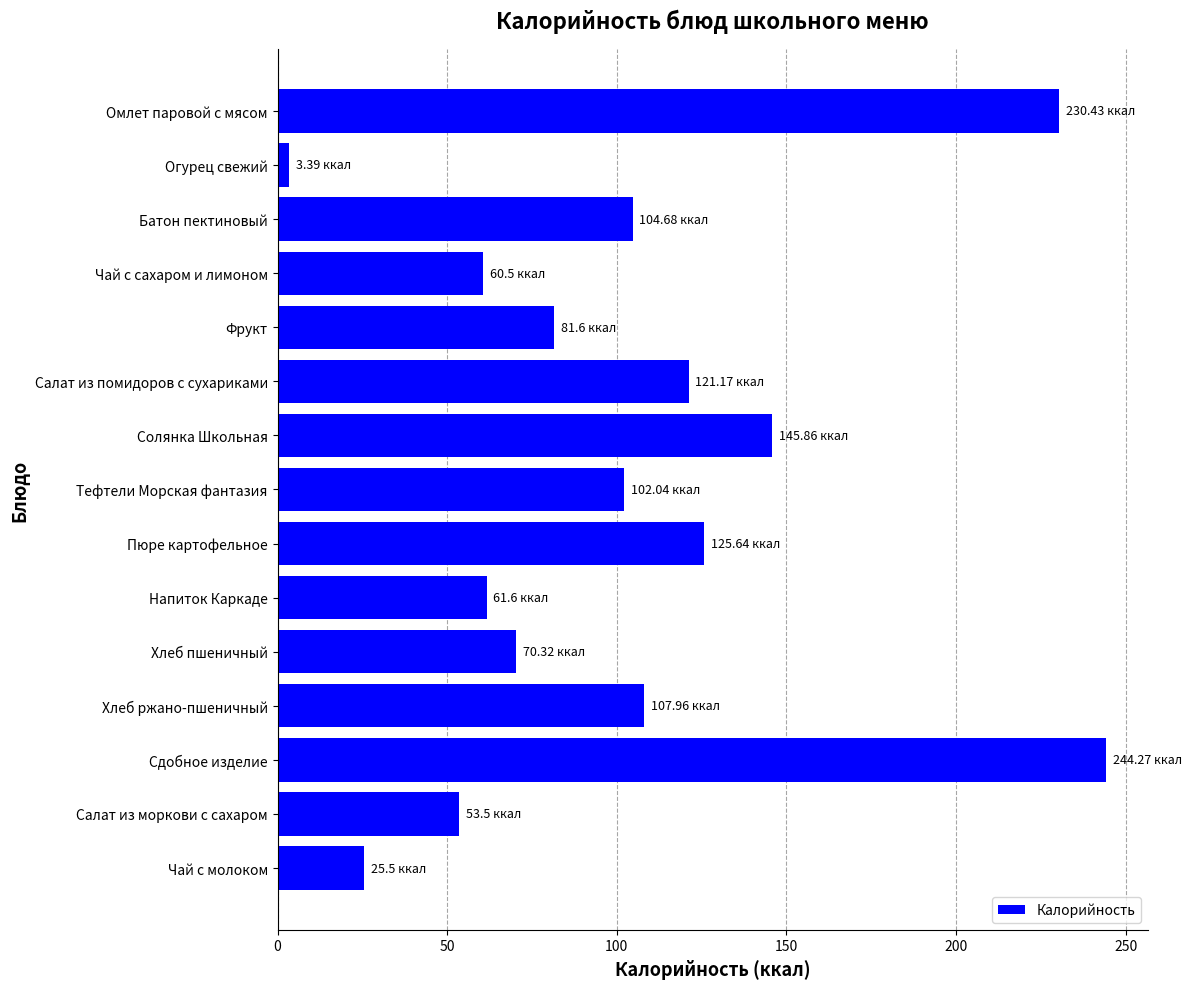

Does the chart contain any negative values?

No